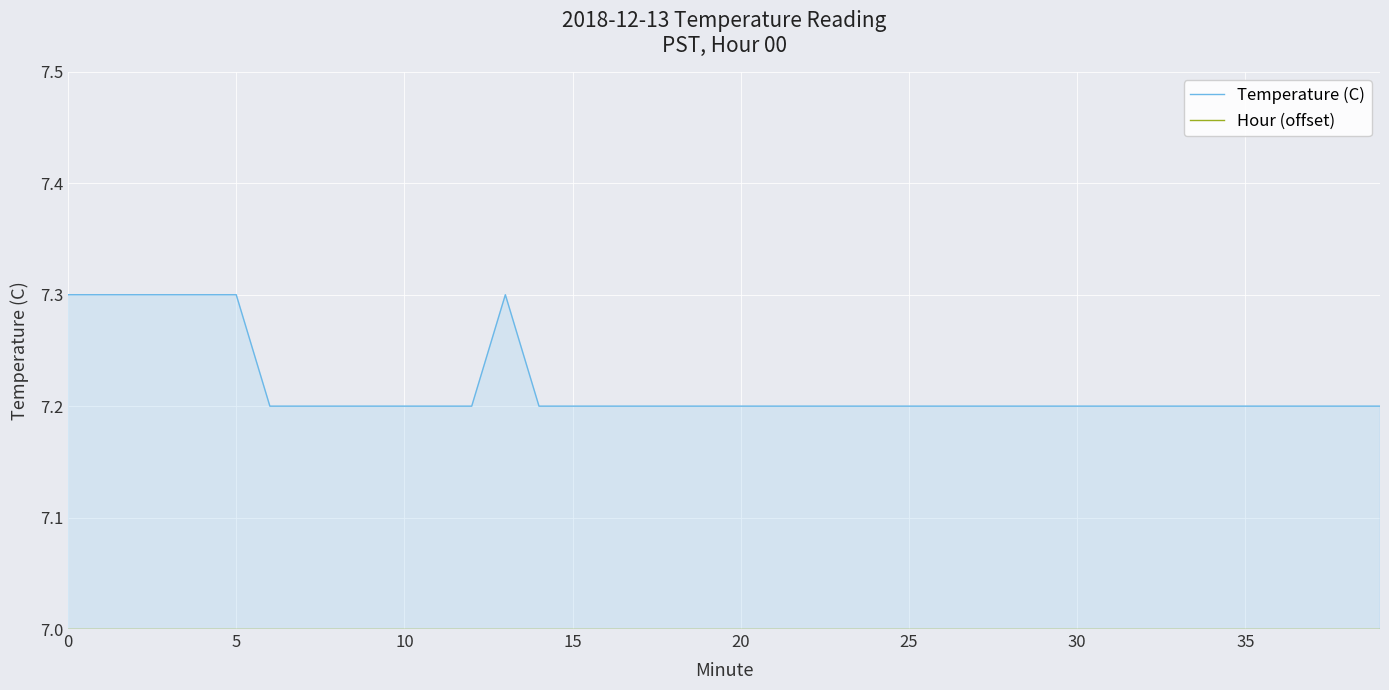

Rank the series by their maximum value, from highest to lowest.

Temperature (C), Hour (offset)